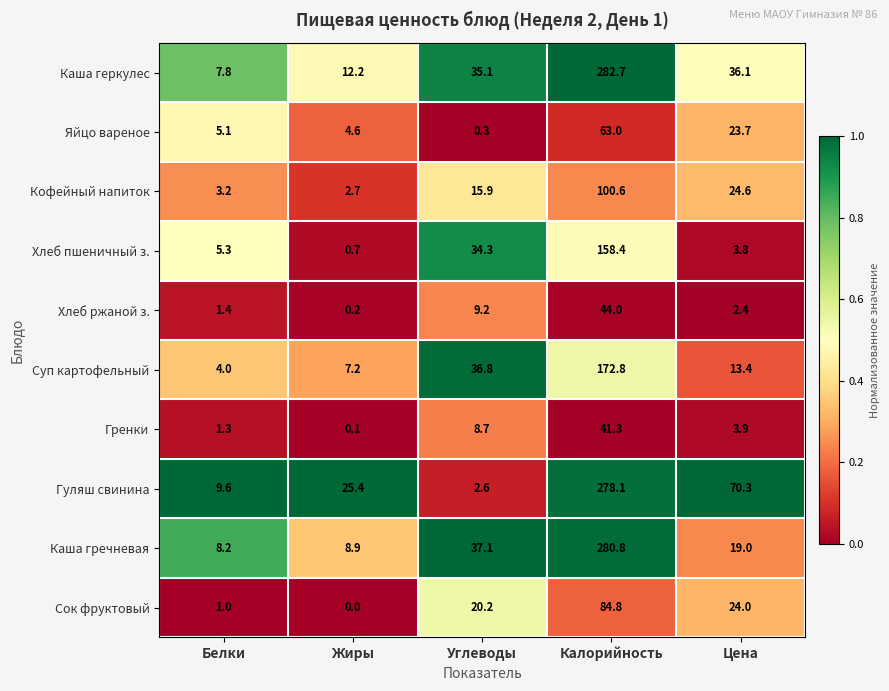

At which label does Сок фруктовый first exceed 20?

Углеводы